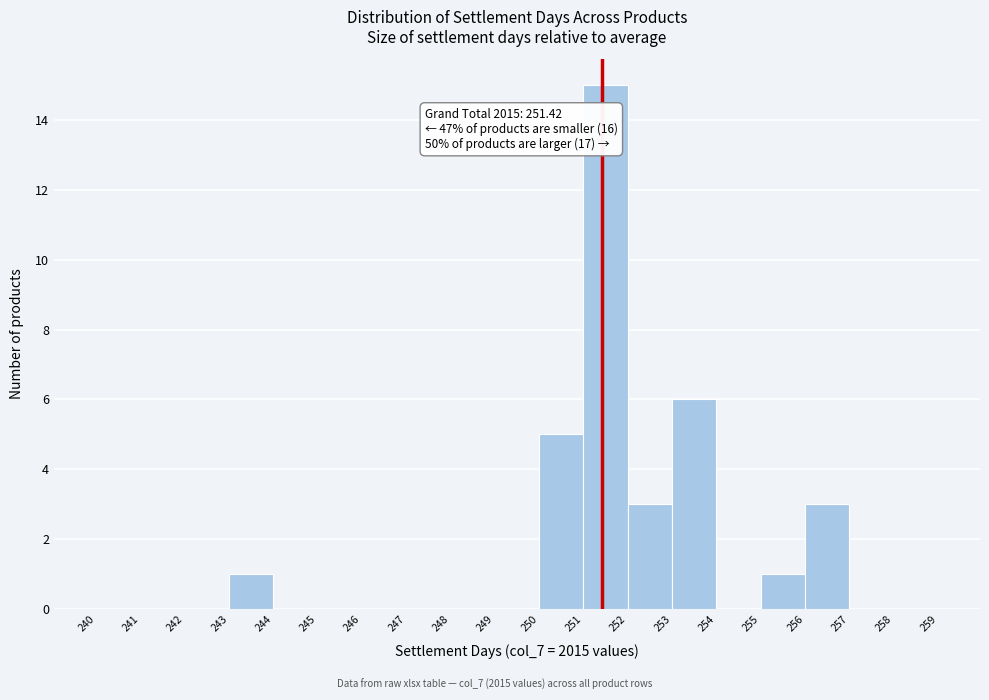

Over which range of the x-axis is the bar tallest?

251 to 252